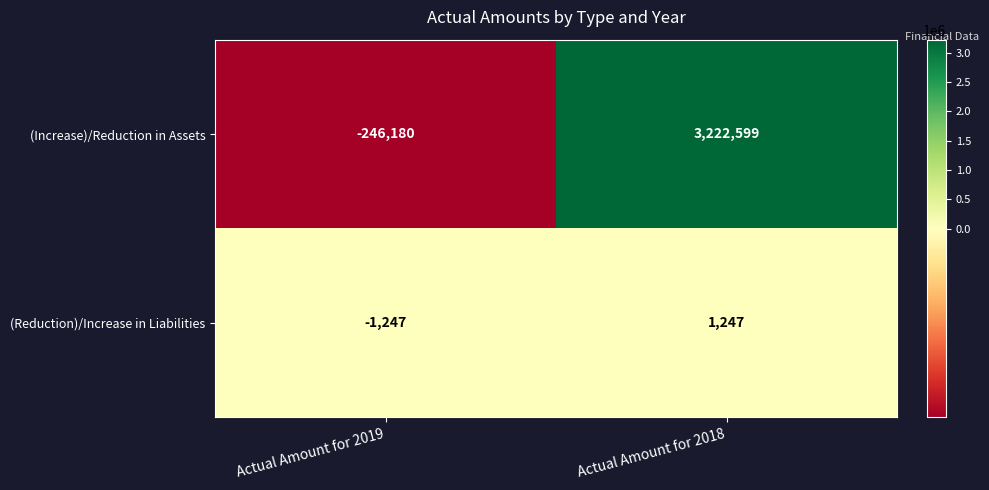

At how many categories does at least one series exceed 2015880?

1